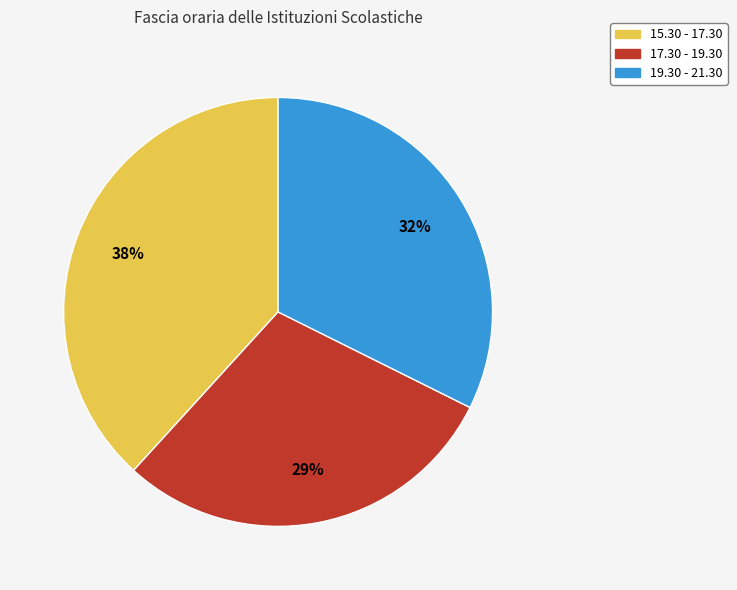

Does 19.30 - 21.30 represent more than half of the total?

No